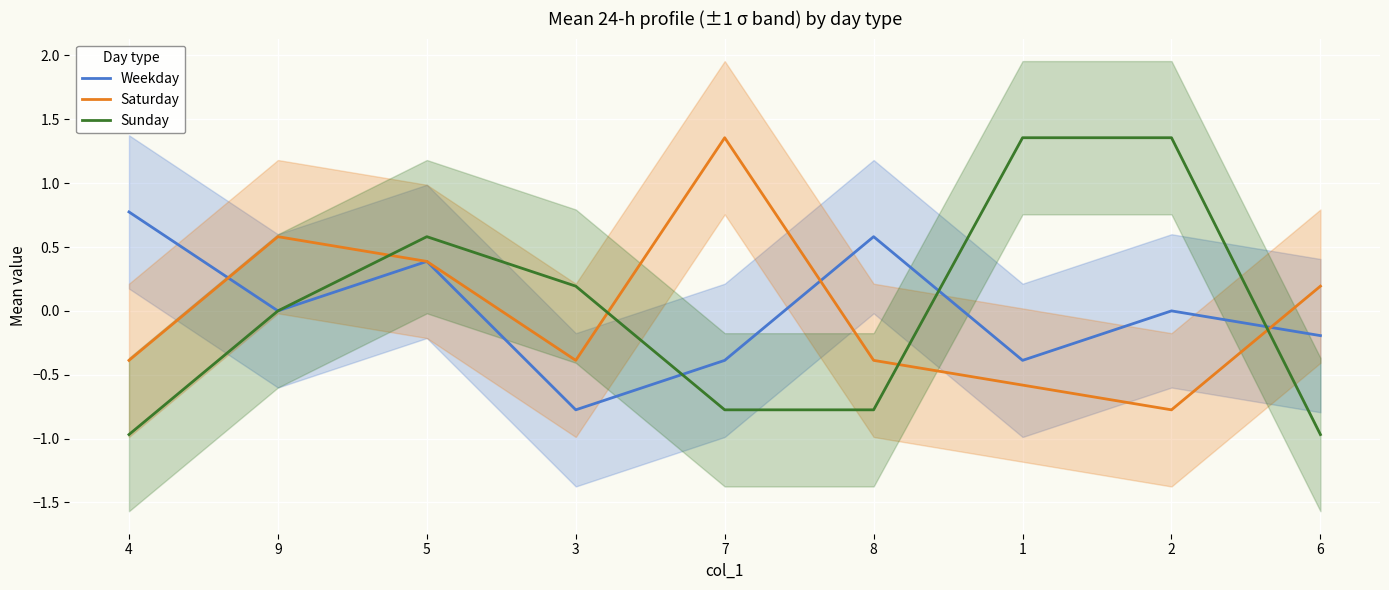

After their last crossing, which series has the higher values: Sunday or Saturday?

Saturday